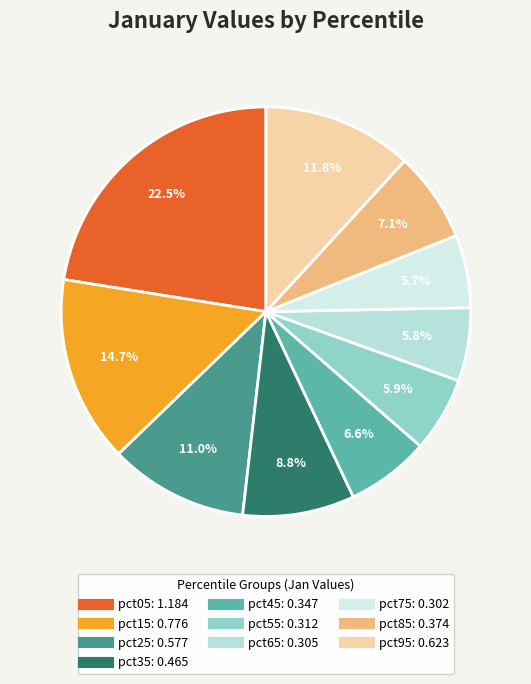

Which category has the biggest portion of the pie?

pct05